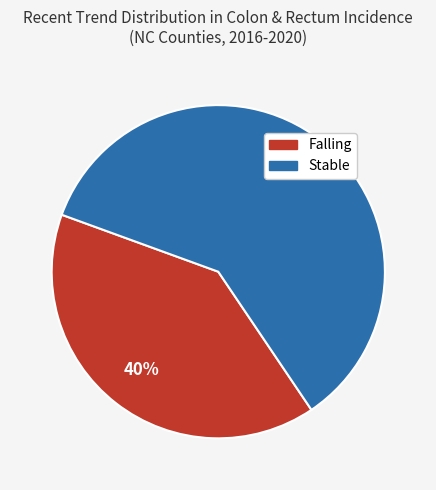

To the nearest percent, what is the difference between the largest and smallest slice percentages?

20%